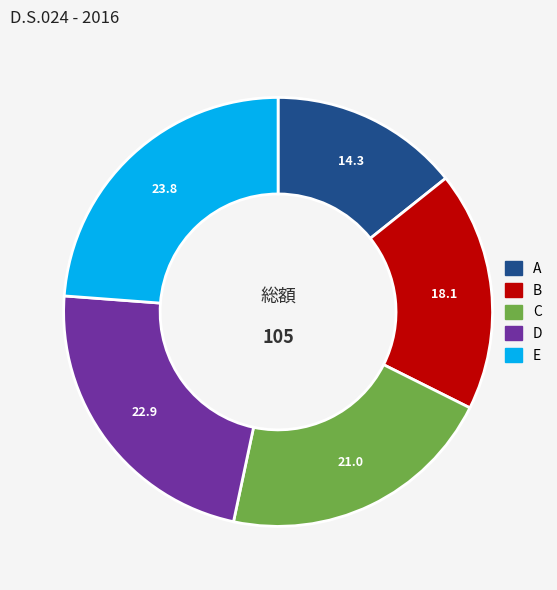

What is the largest slice in the pie chart?

E